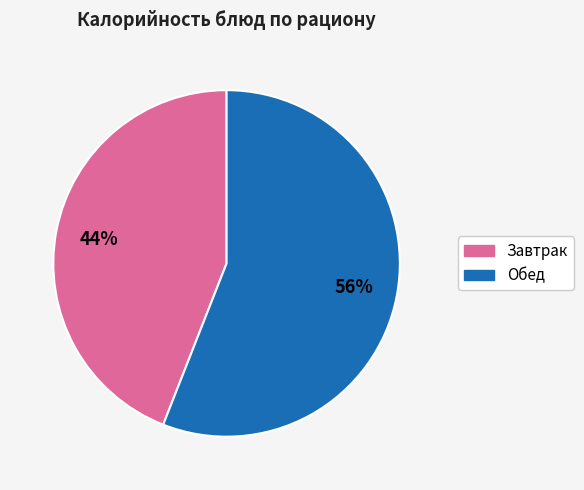

Is there any slice that represents more than half of the pie?

Yes